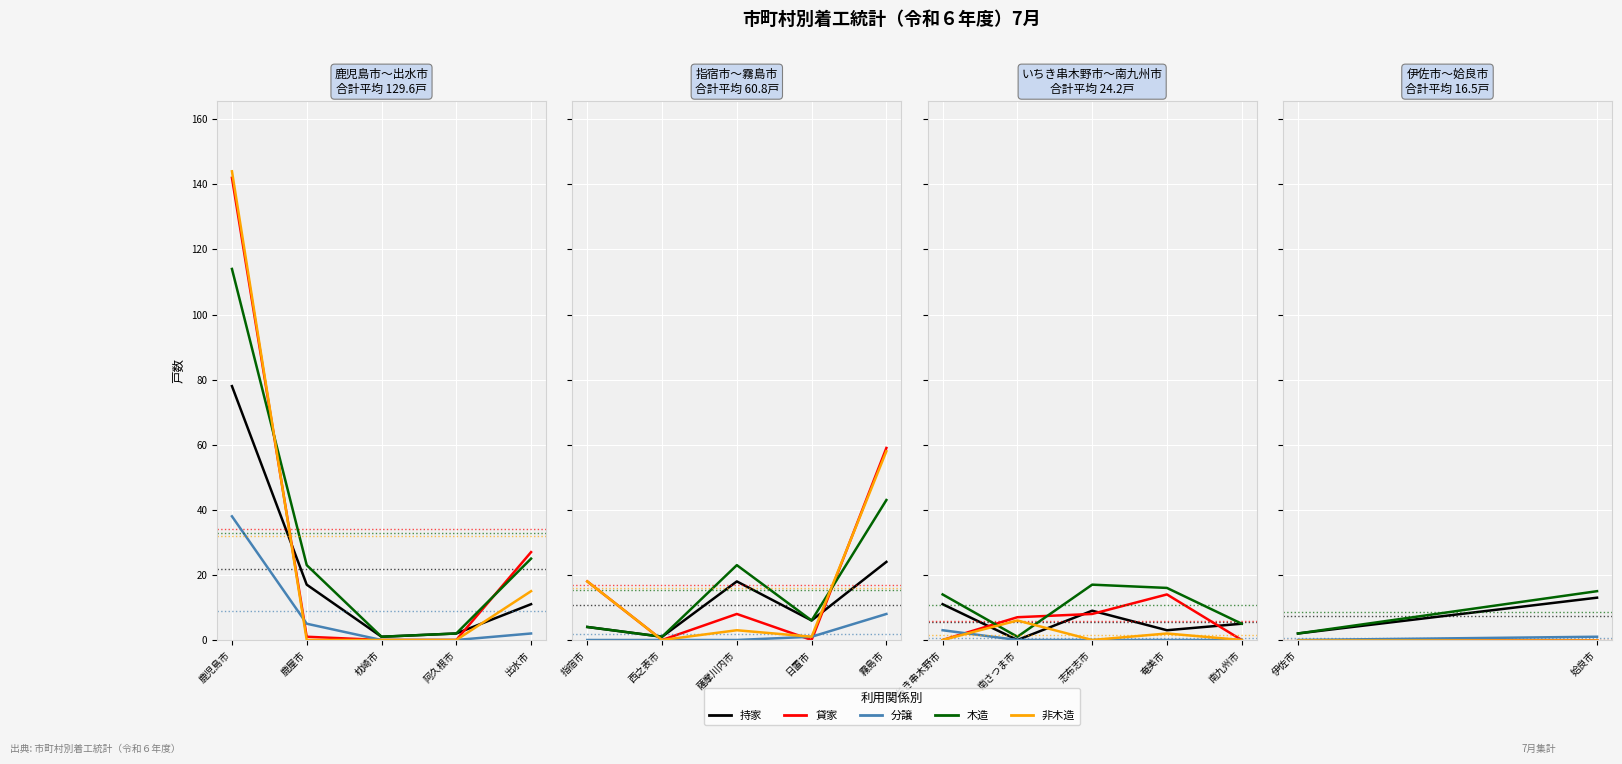

Where does the 分譲 series first go above 2?

鹿児島市